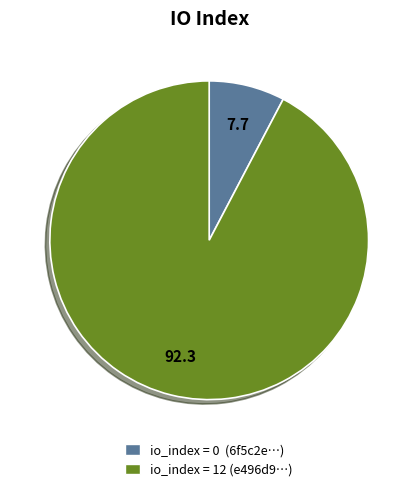

Rank the categories by value from lowest to highest.

io_index = 0 (6f5c2e…), io_index = 12 (e496d9…)